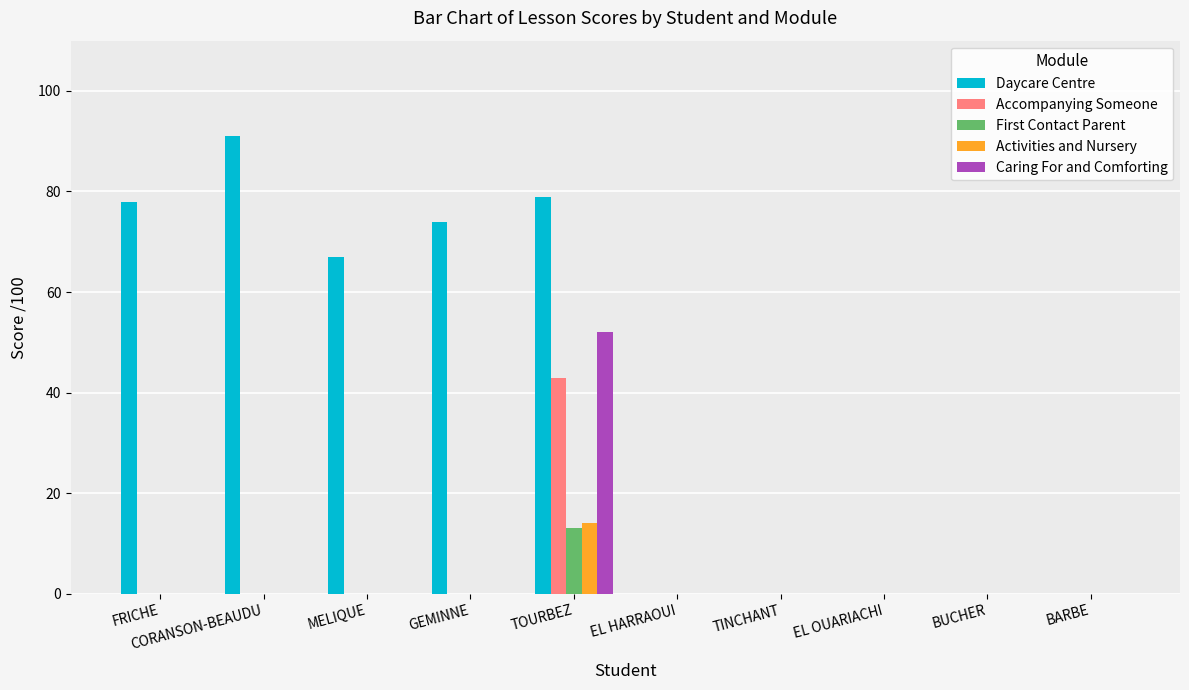

How many data points does each series have?

10